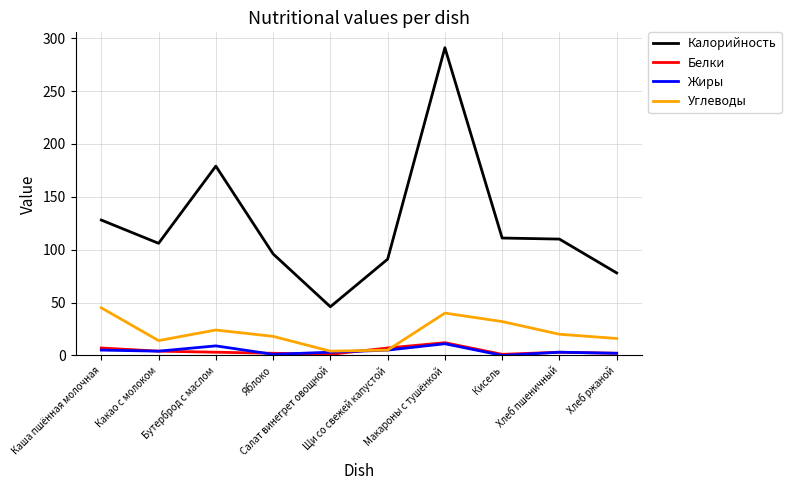

Which series has the widest spread of values?

Калорийность